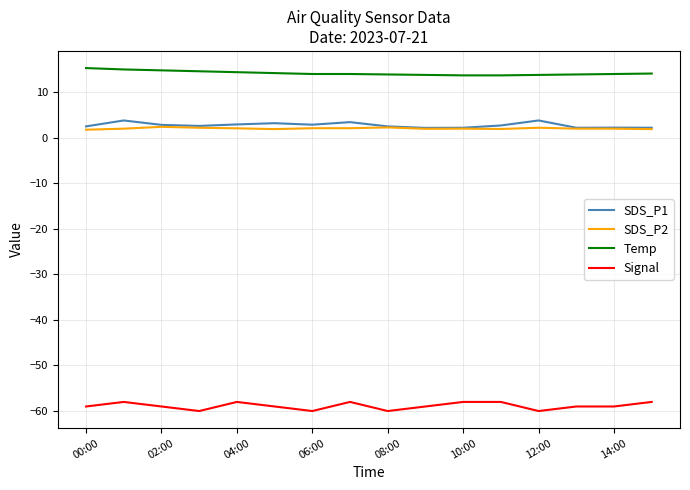

How many lines are shown in the chart?

4